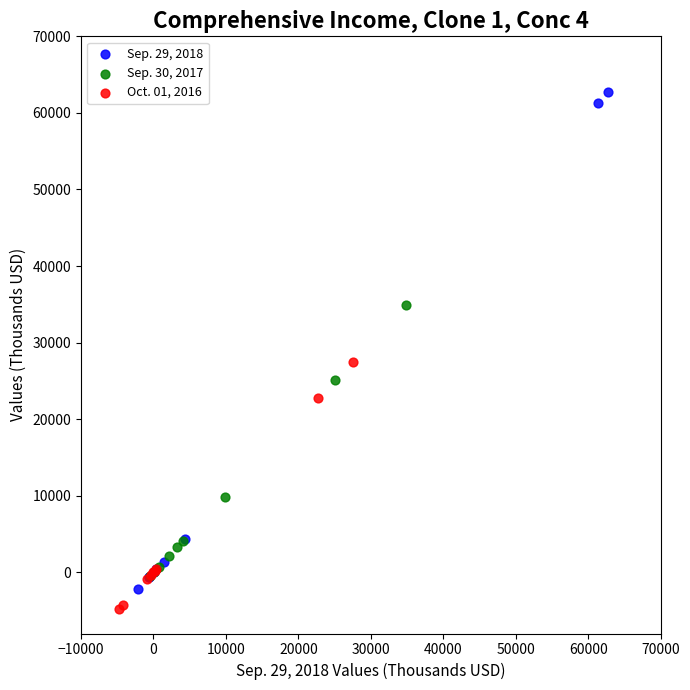

Which series reaches the minimum Y coordinate?

Oct. 01, 2016